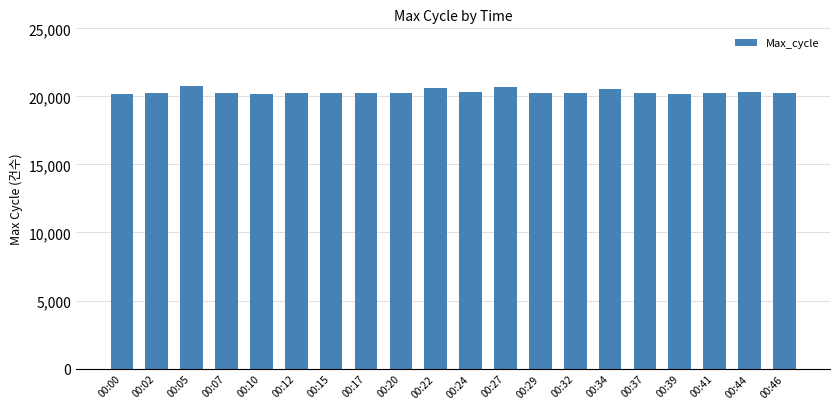

Is it true that the value at 00:46 is 31691?

False